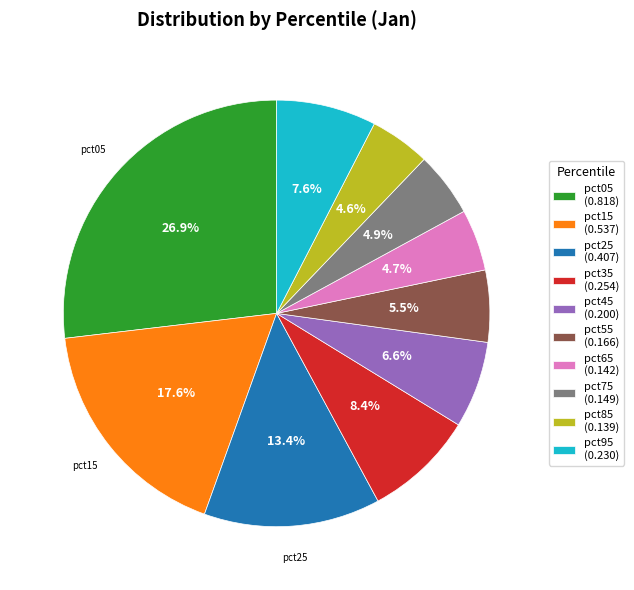

Does pct15 account for over 50% of the chart?

No